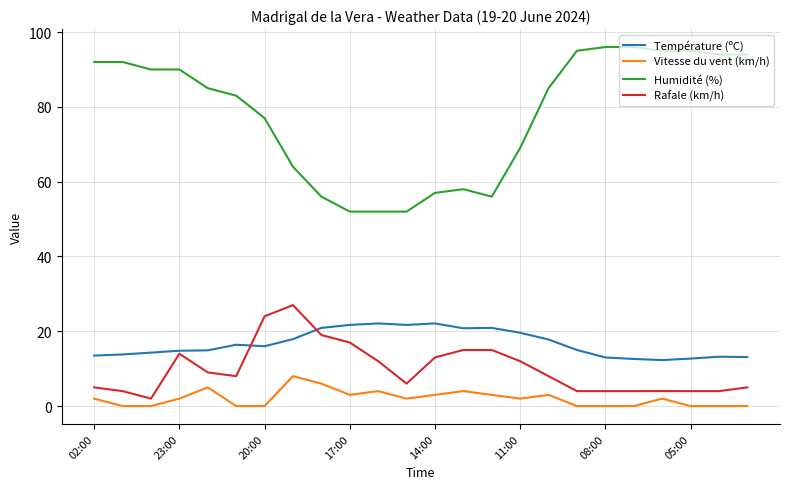

What are all the series names shown in the legend?

Température (ºC), Vitesse du vent (km/h), Humidité (%), Rafale (km/h)